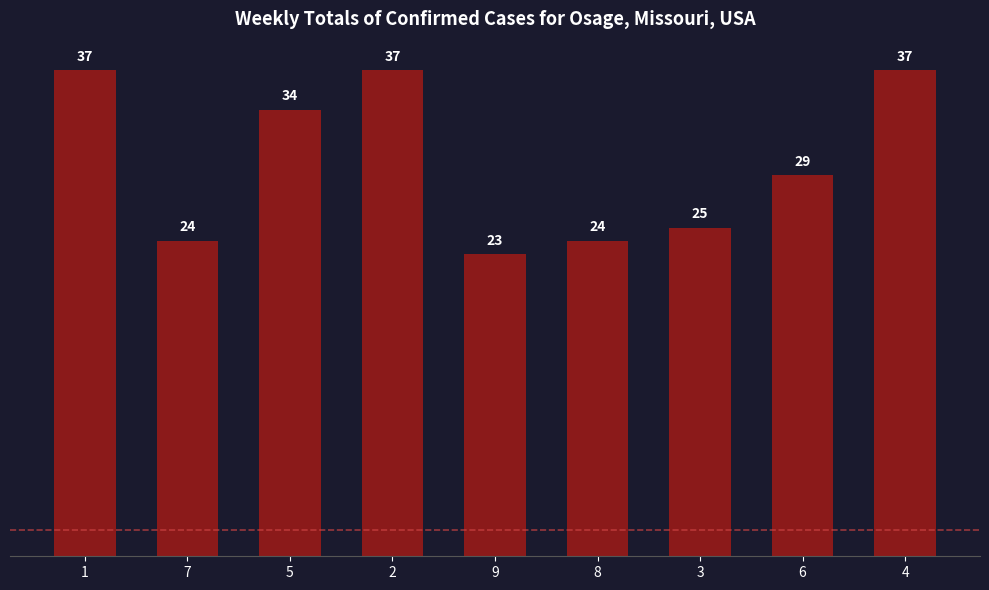

Is it true that the value at 2 is 37?

True